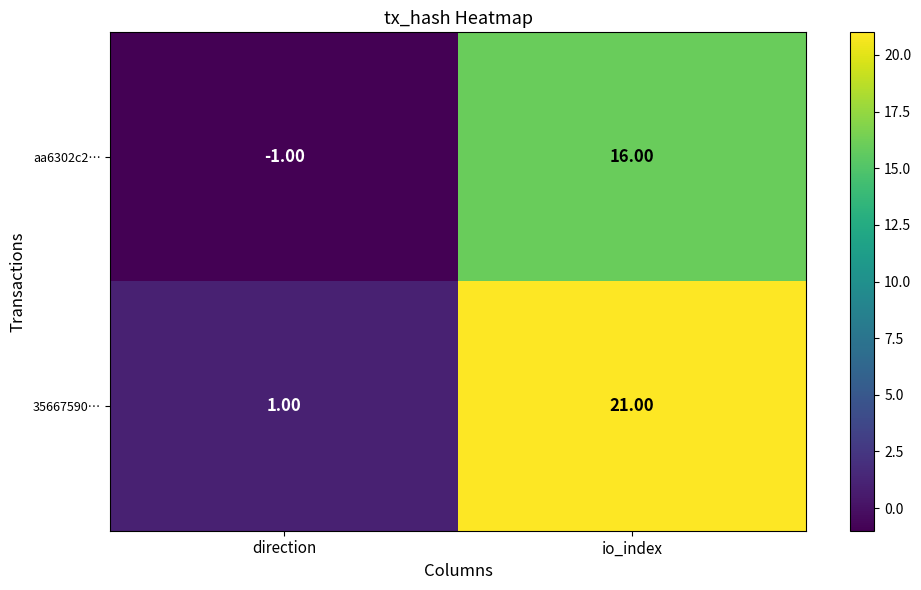

List the series in order of their overall mean, lowest first.

aa6302c2…, 35667590…